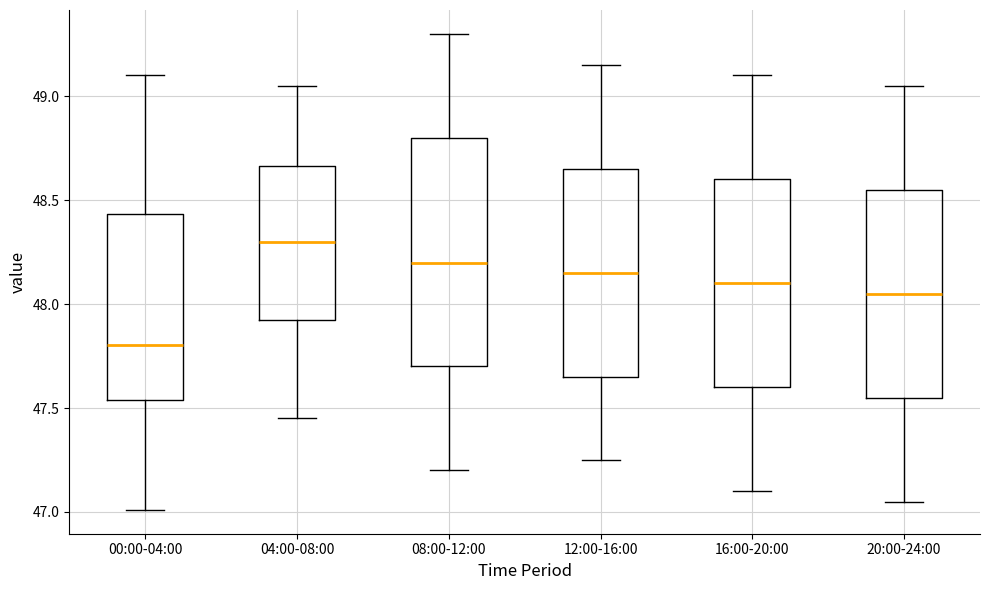

Which box's median line is the highest?

04:00-08:00